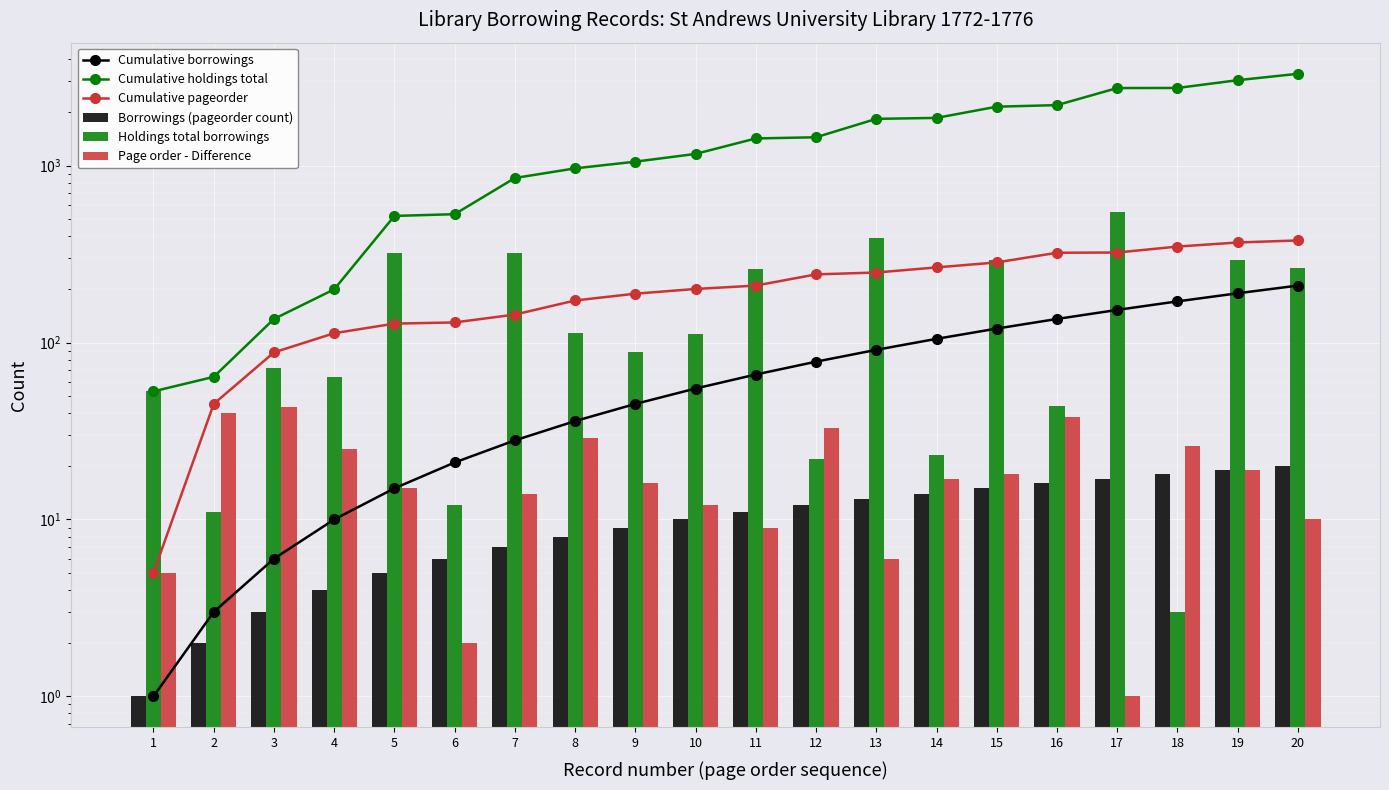

At how many categories does at least one series exceed 2616?

4